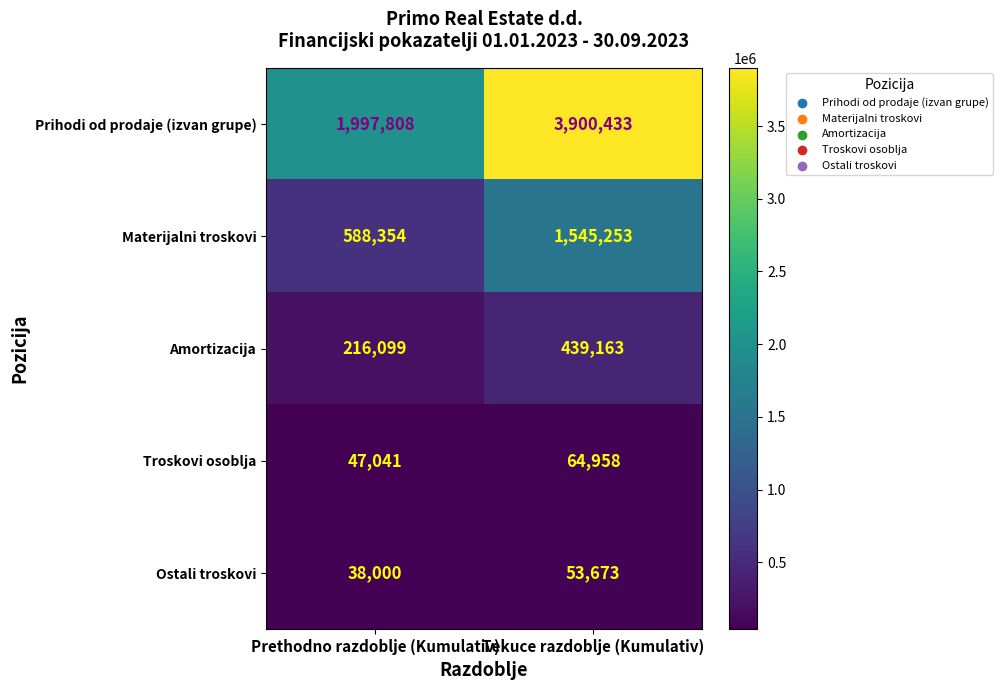

What is the difference between the highest and lowest values at Tekuce razdoblje (Kumulativ)?

3846760